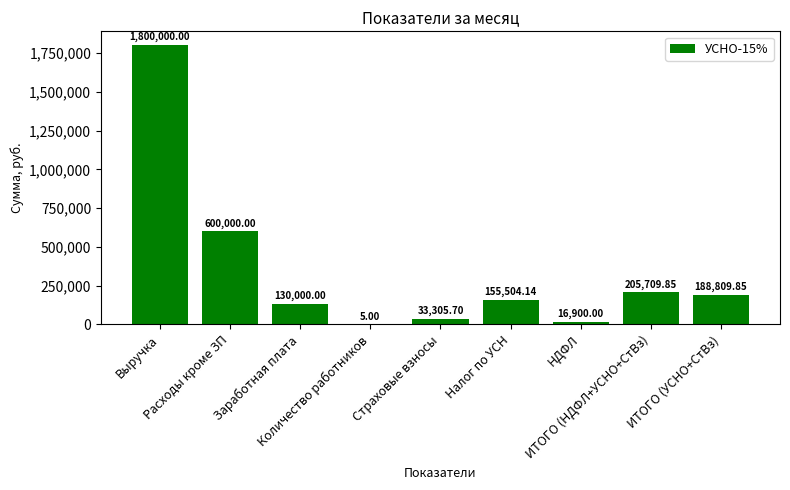

What is the sum of all values?

3130234.5